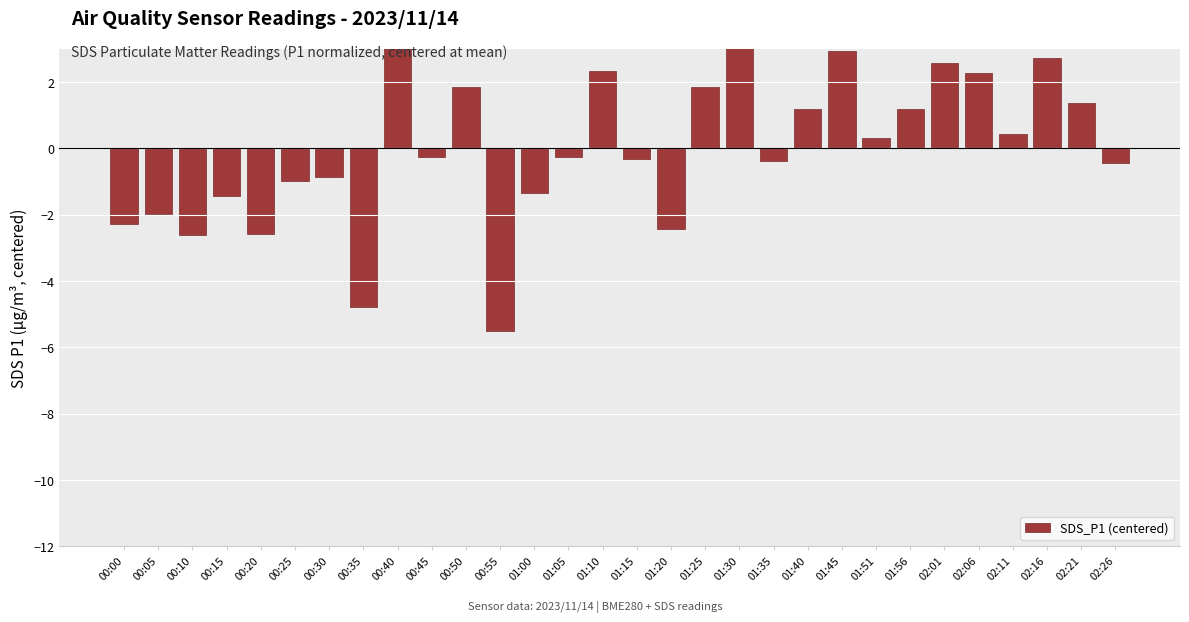

Does the chart contain any negative values?

Yes